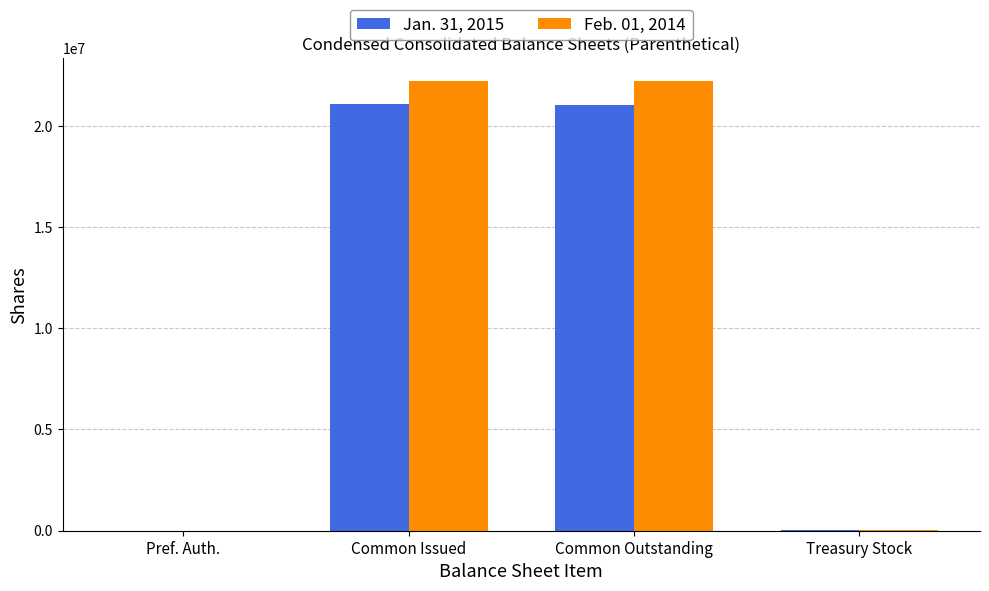

Is it true that Feb. 01, 2014 equals 33000 at Treasury Stock?

True